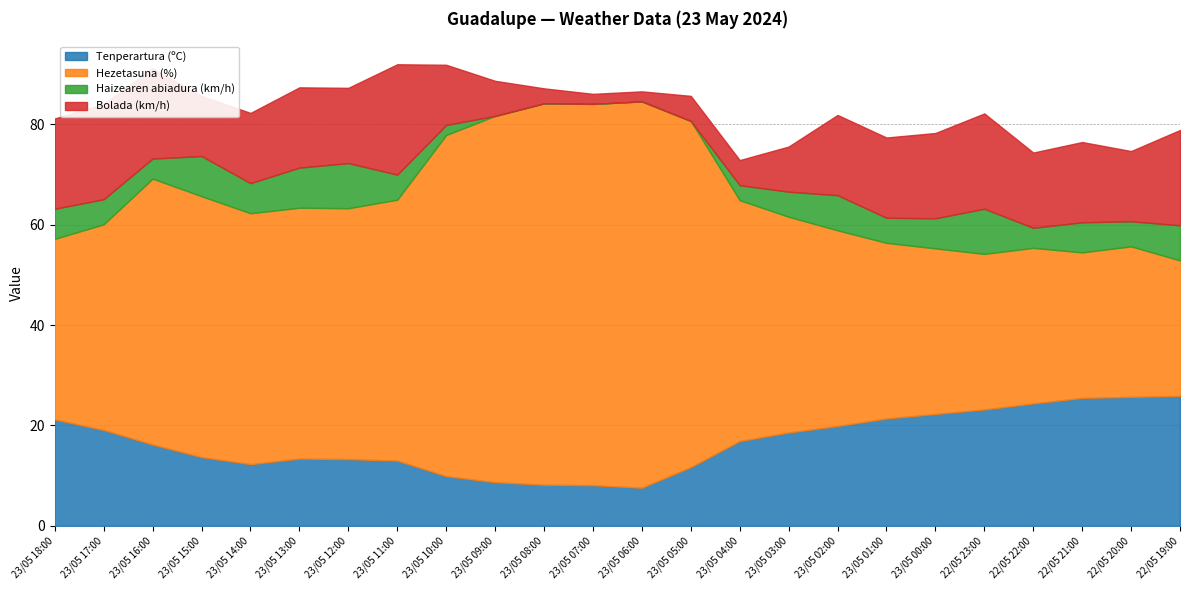

After their last crossing, which series has the higher values: Tenperartura (ºC) or Bolada (km/h)?

Tenperartura (ºC)